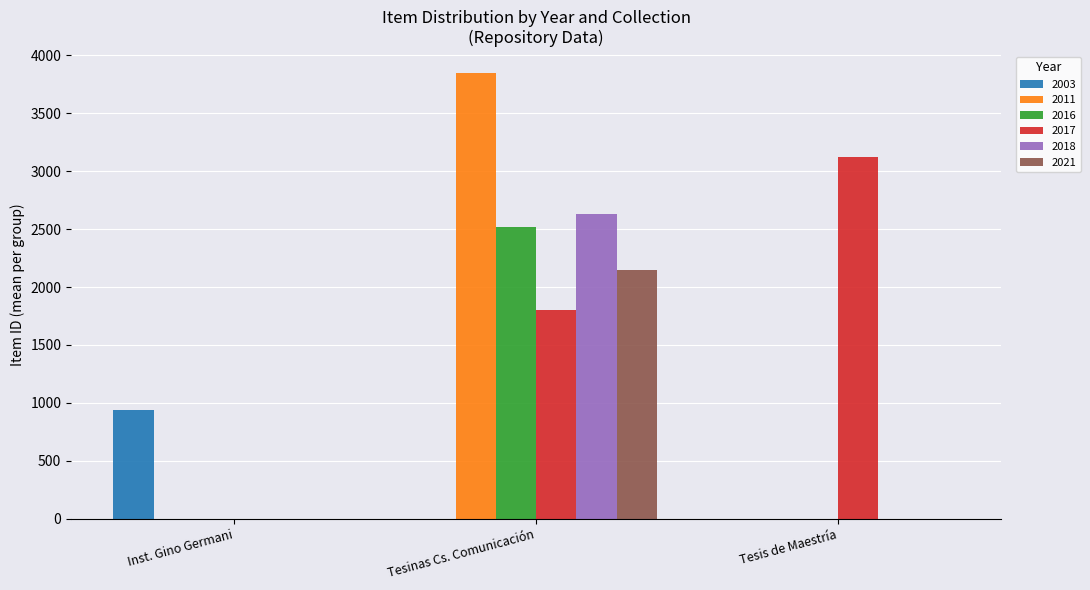

What is the sum of all 2003 values?

942.0